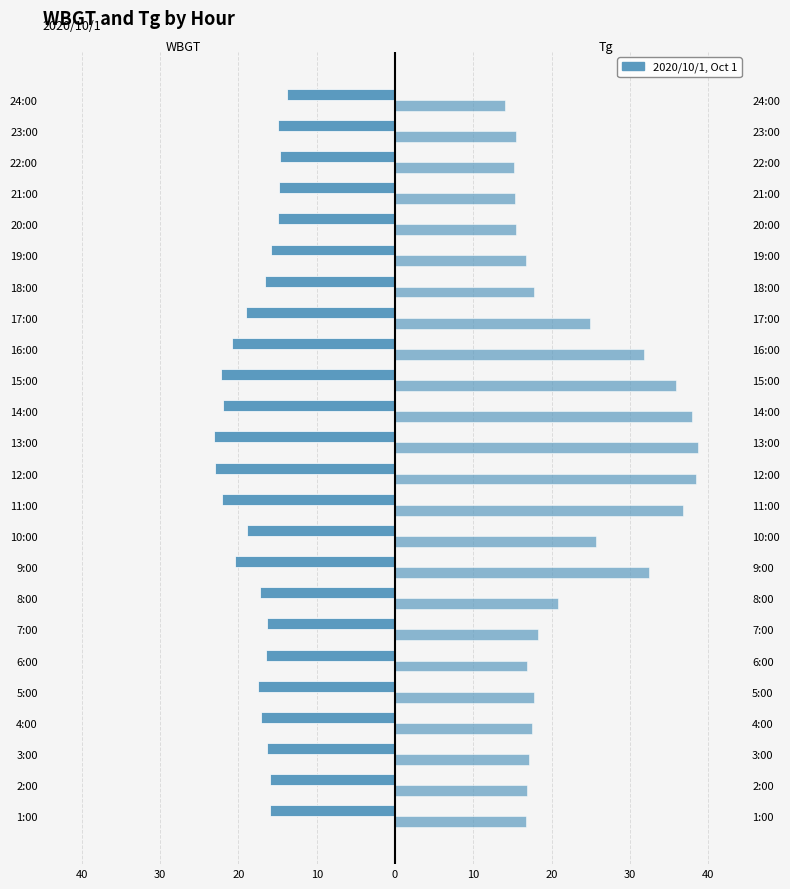

What is the maximum value shown in the chart?

38.7